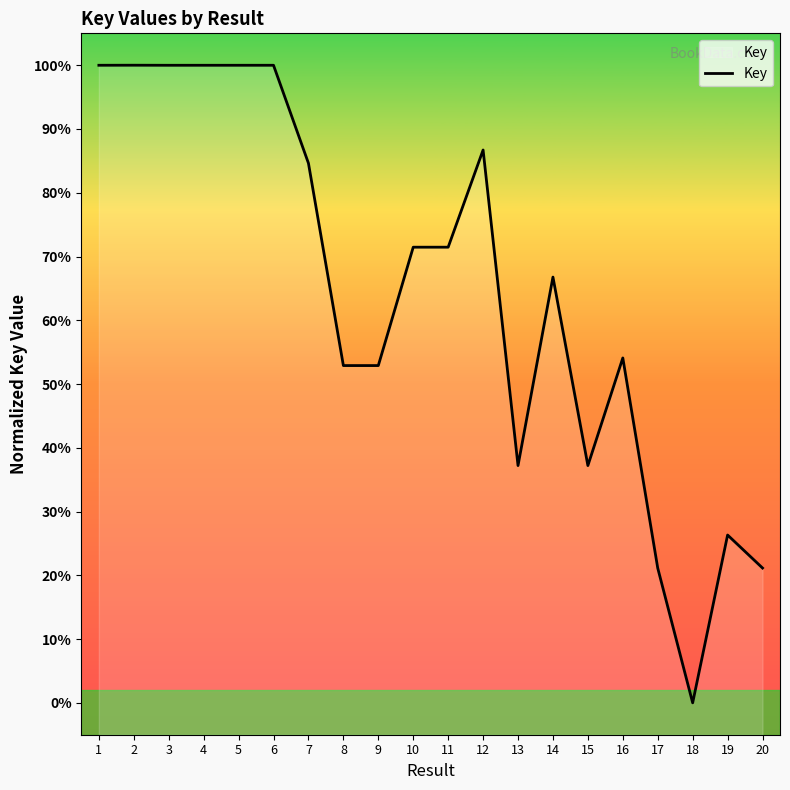

What is the difference between the maximum and minimum values?

100.0